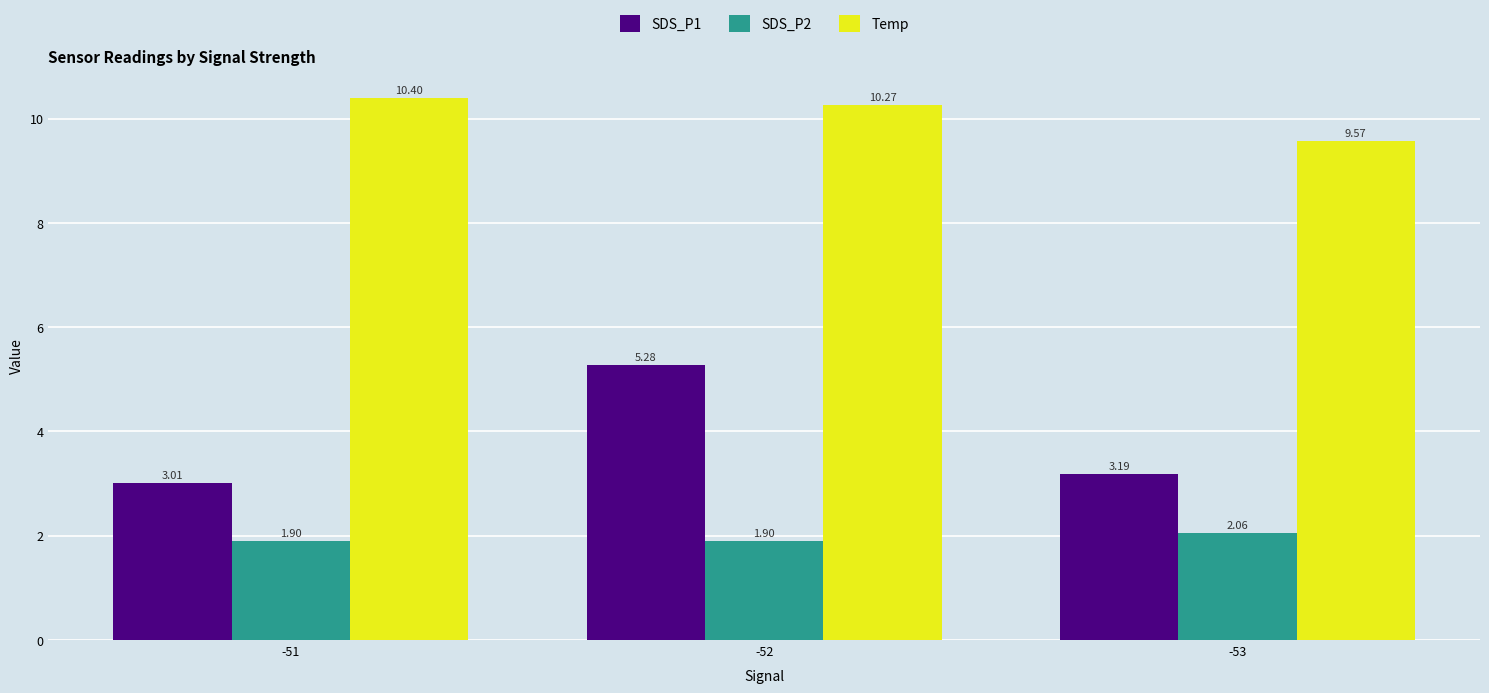

Count the SDS_P2 values in the range 1 to 2.

2